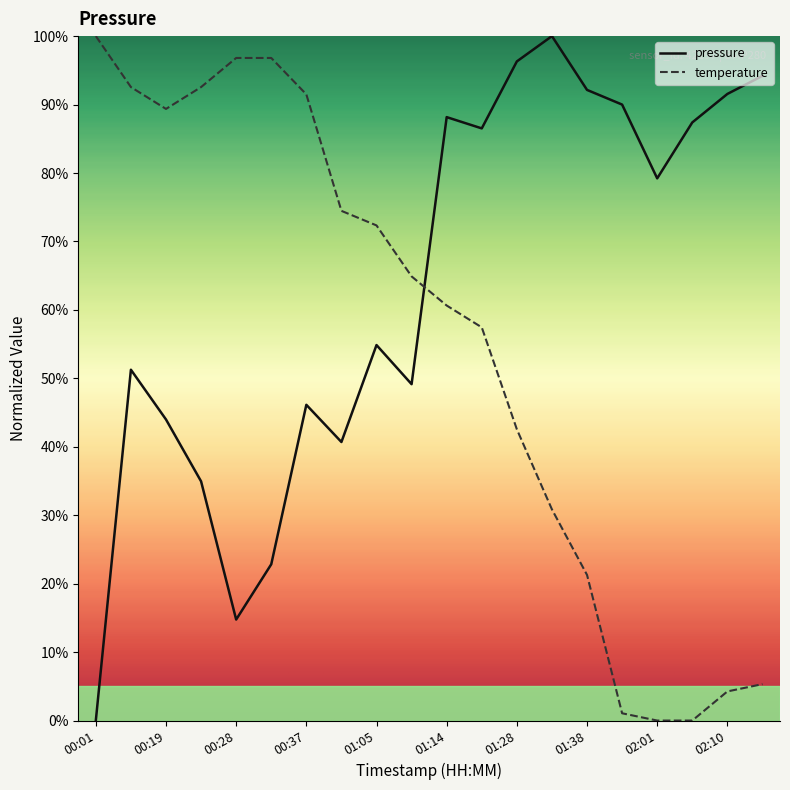

What is the maximum value shown in the chart?

100.0